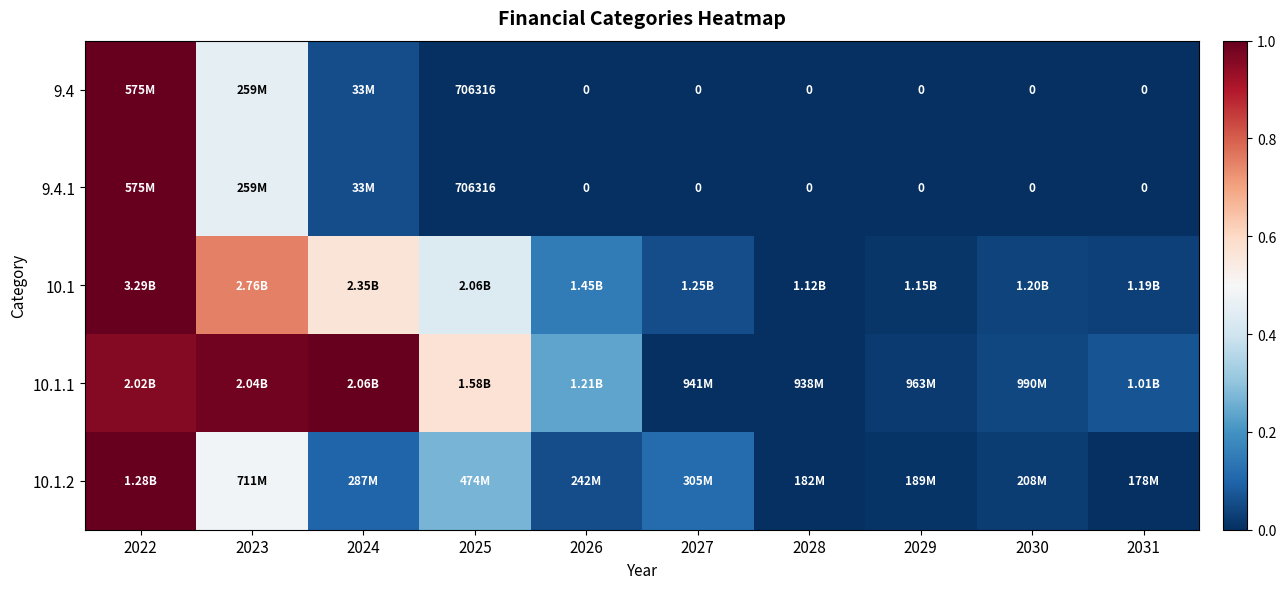

Count the number of categories in the chart.

10